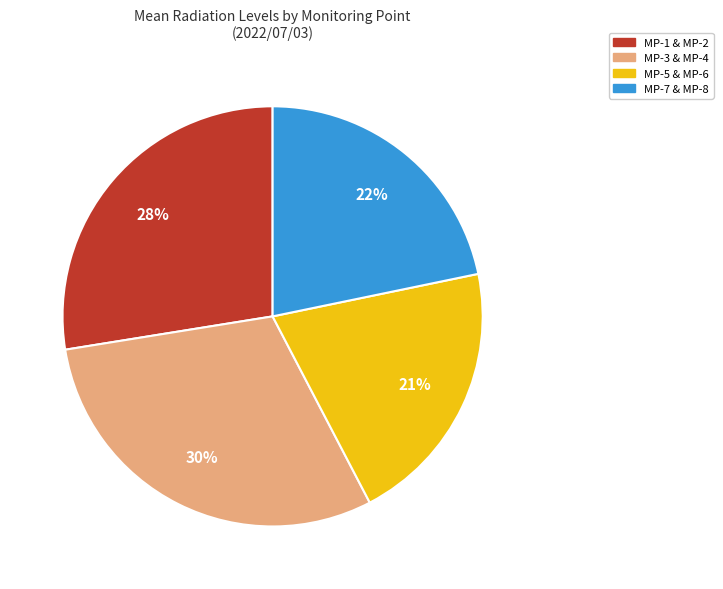

Is there any slice that represents more than half of the pie?

No